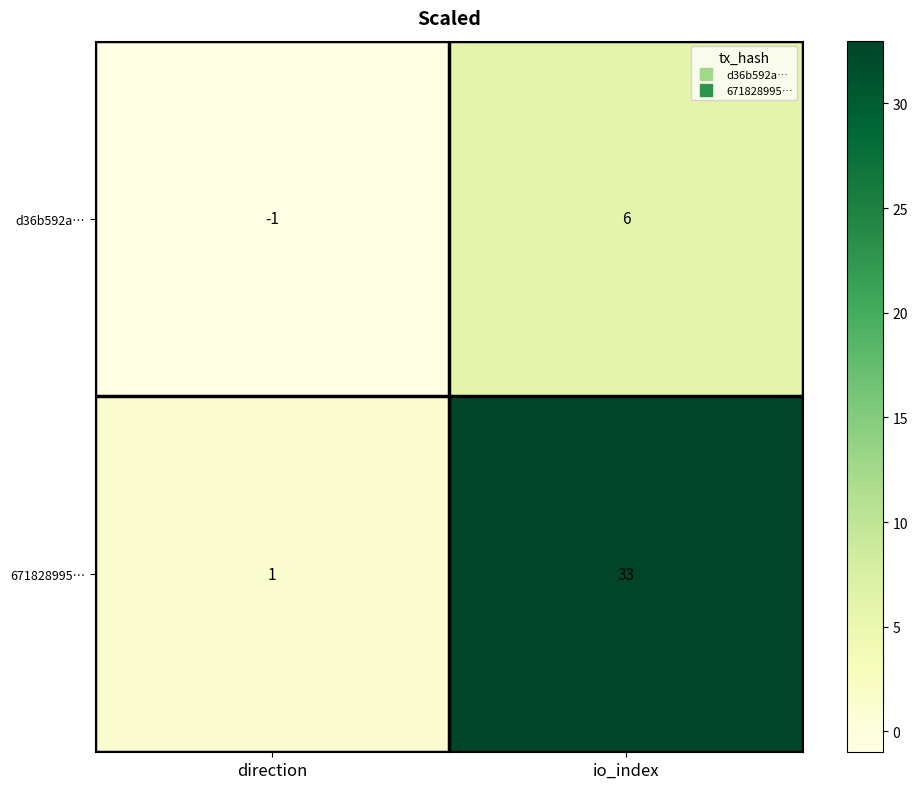

What is the difference between the maximum and minimum values in the d36b592a… series?

7